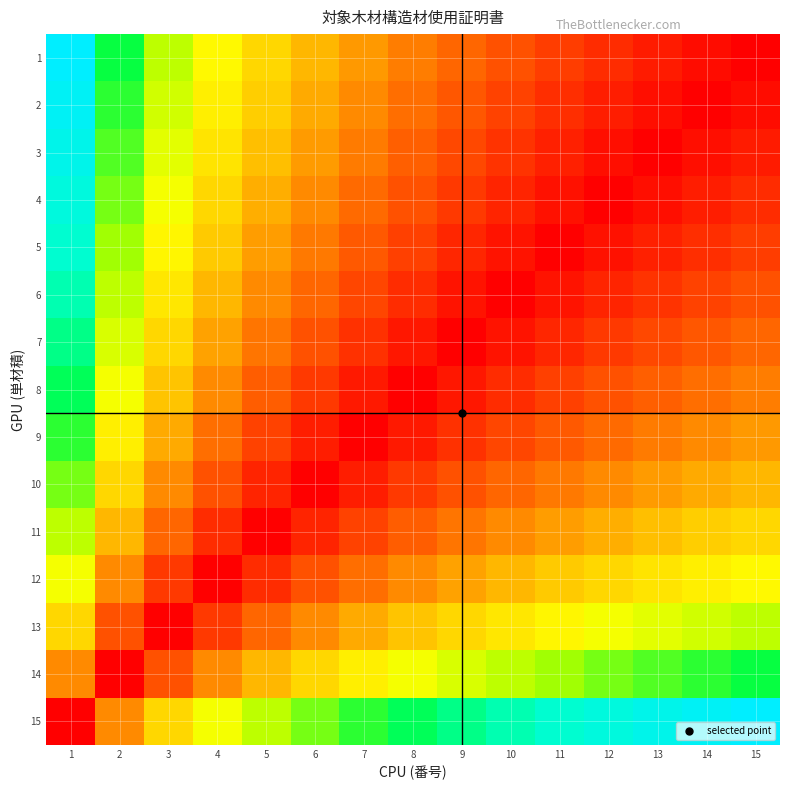

What is the maximum value shown in the chart?

3.9